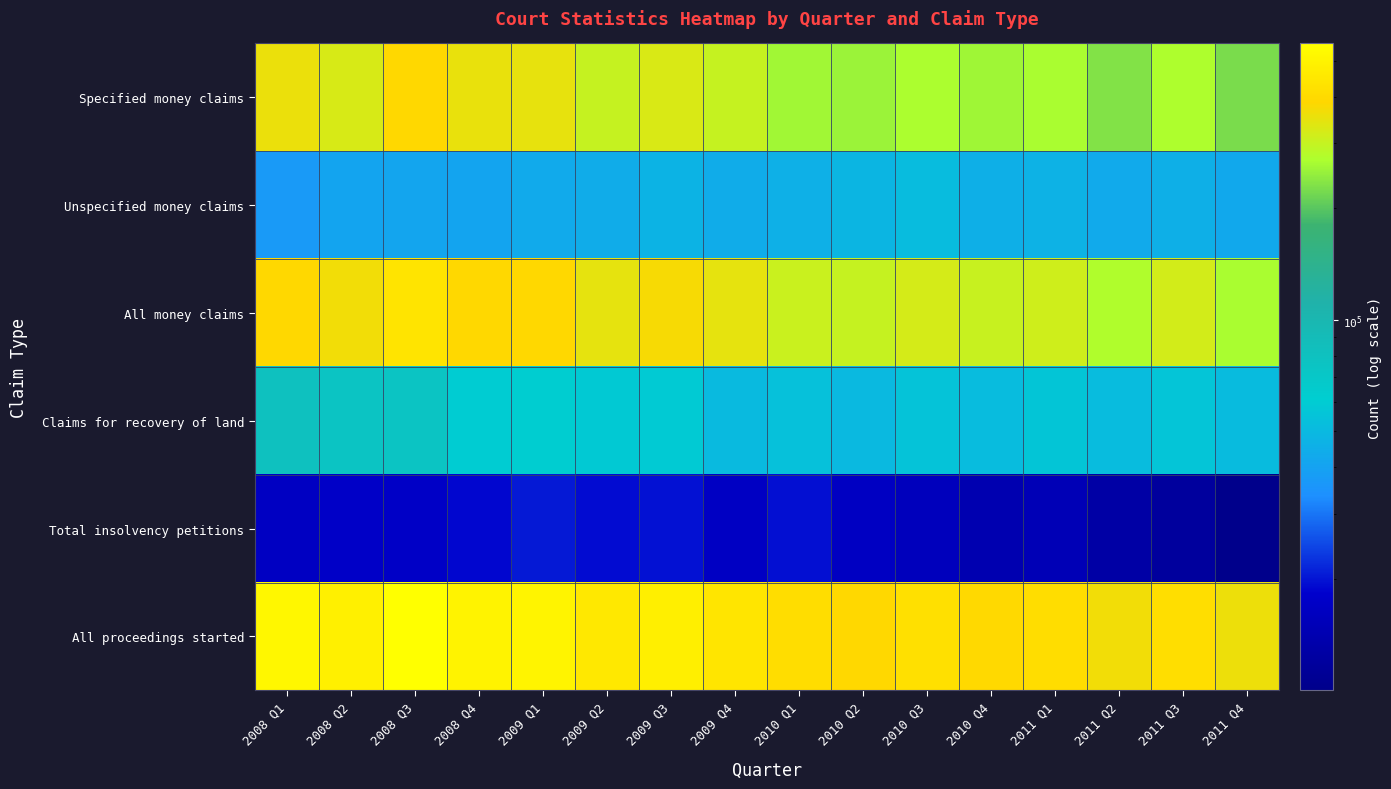

What is the total value across all series at 2010 Q1?

1092526